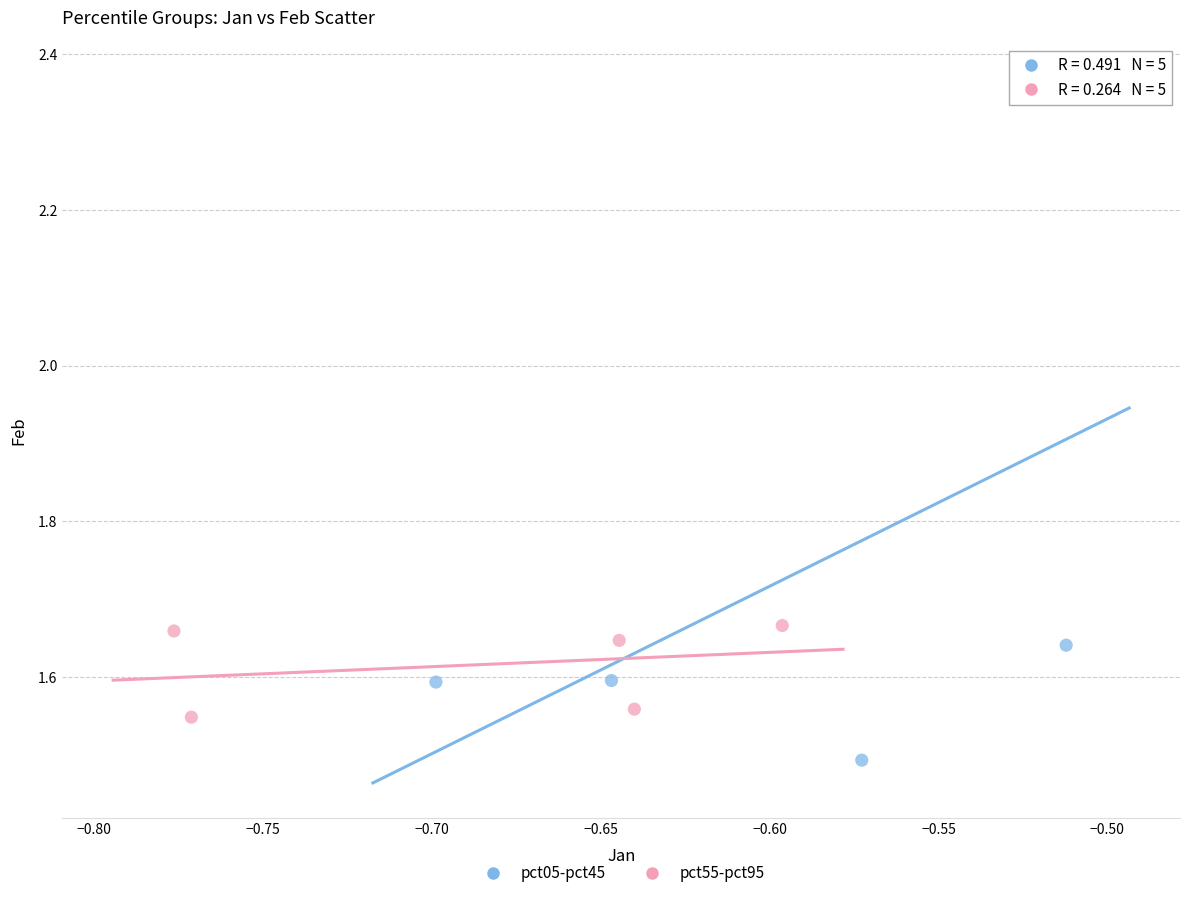

Which series has the widest spread of Y values?

pct05-pct45